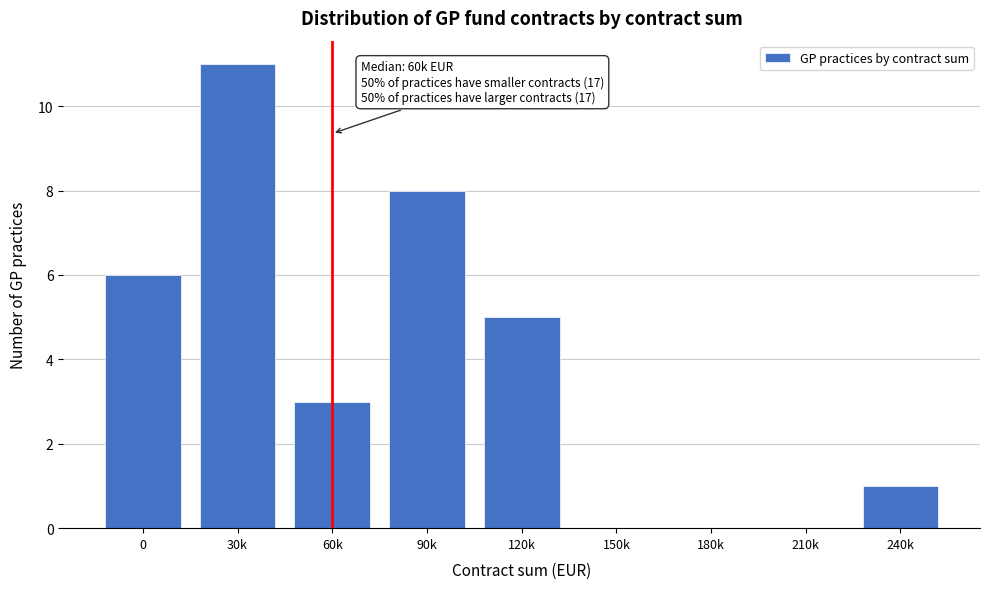

Reading left to right, list all the values displayed in this chart.

0=6	30k=11	60k=3	90k=8	120k=5	150k=0	180k=0	210k=0	240k=1